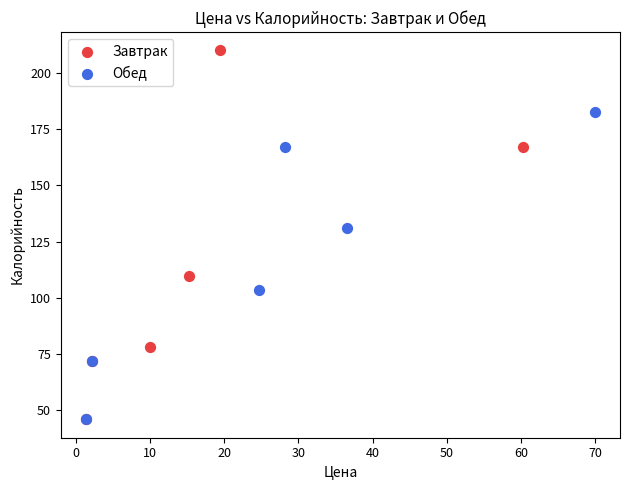

What are all the series names shown in the legend?

Завтрак, Обед